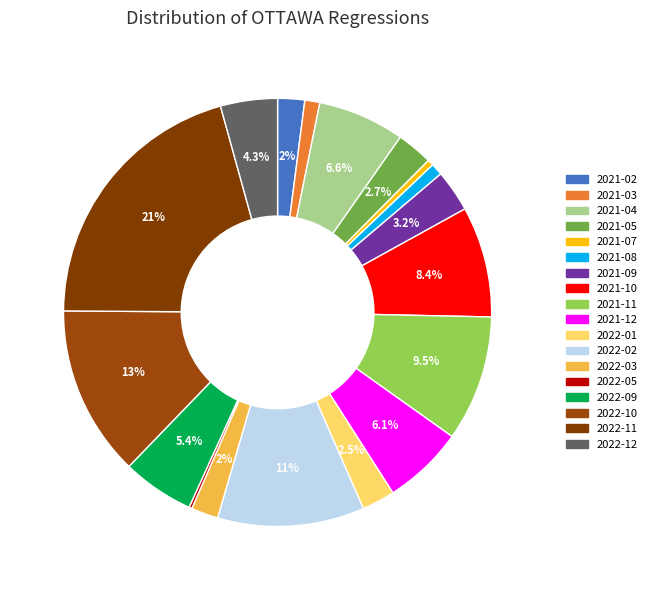

Approximately how many times larger is the value at 2022-10 compared to 2021-11?

1.4